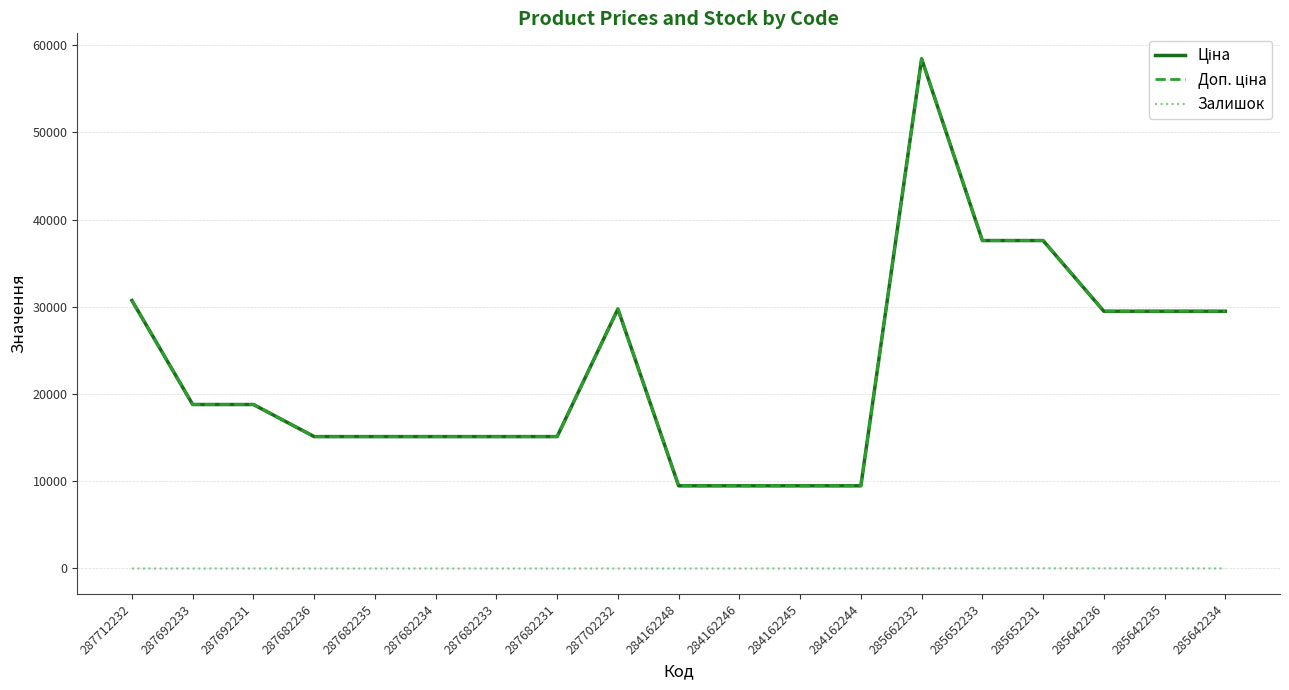

Does the chart have visible grid lines?

Yes